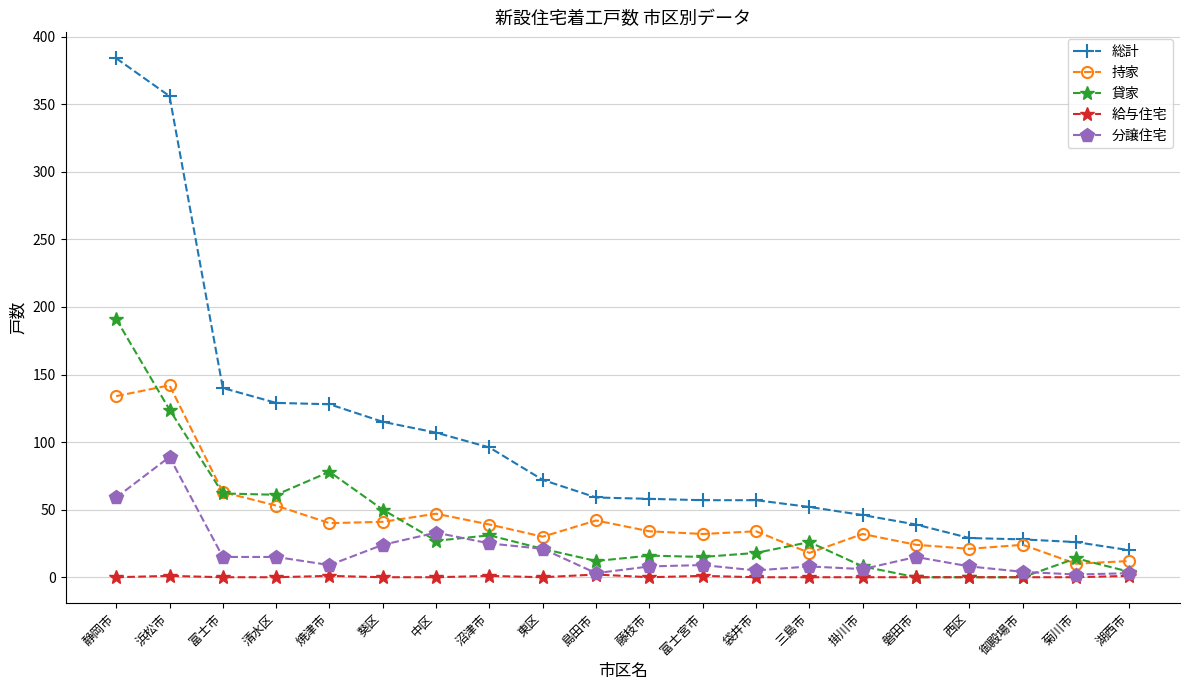

The value of 持家 at 袋井市 is 34. True or false?

True